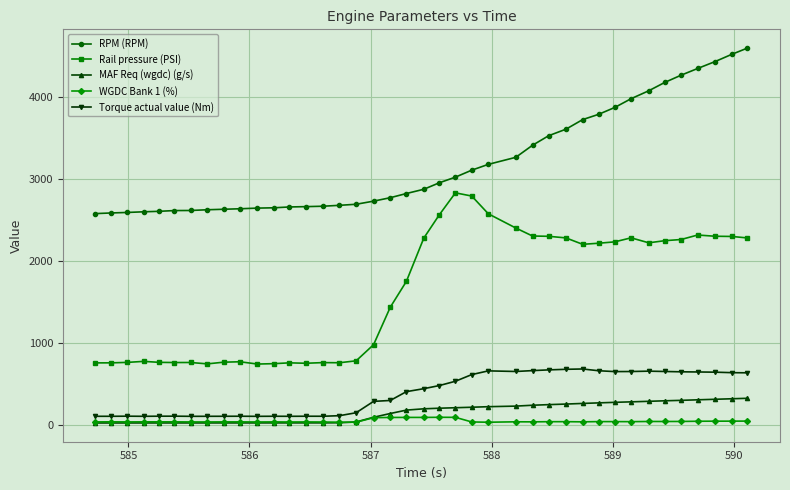

Which series ends up on top after the final intersection of WGDC Bank 1 (%) and MAF Req (wgdc) (g/s)?

MAF Req (wgdc) (g/s)